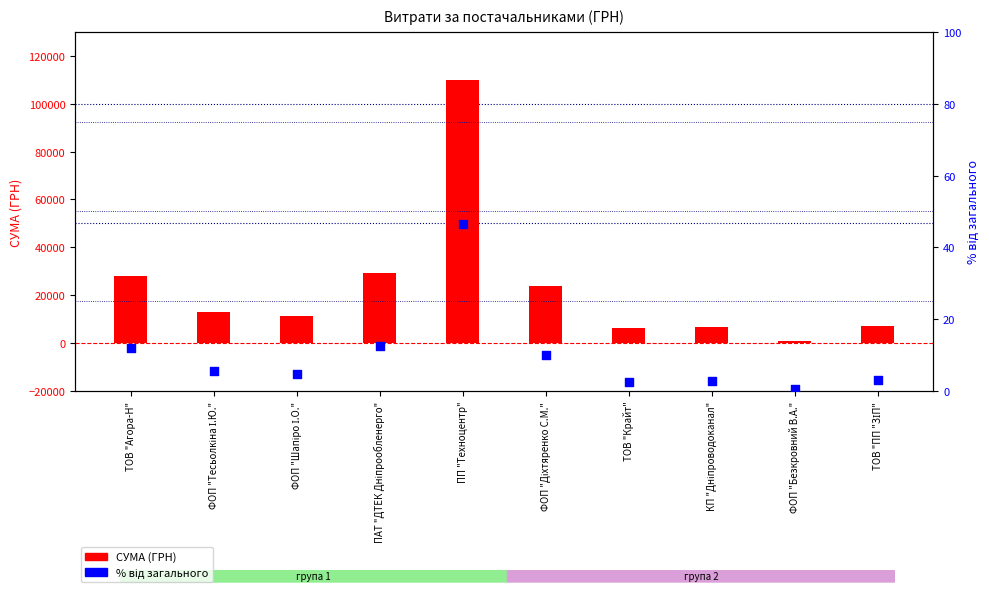

Is the value of % від загального at ФОП "Тесьолкіна І.Ю." greater than the value of СУМА (ГРН) at КП "Дніпроводоканал"?

No